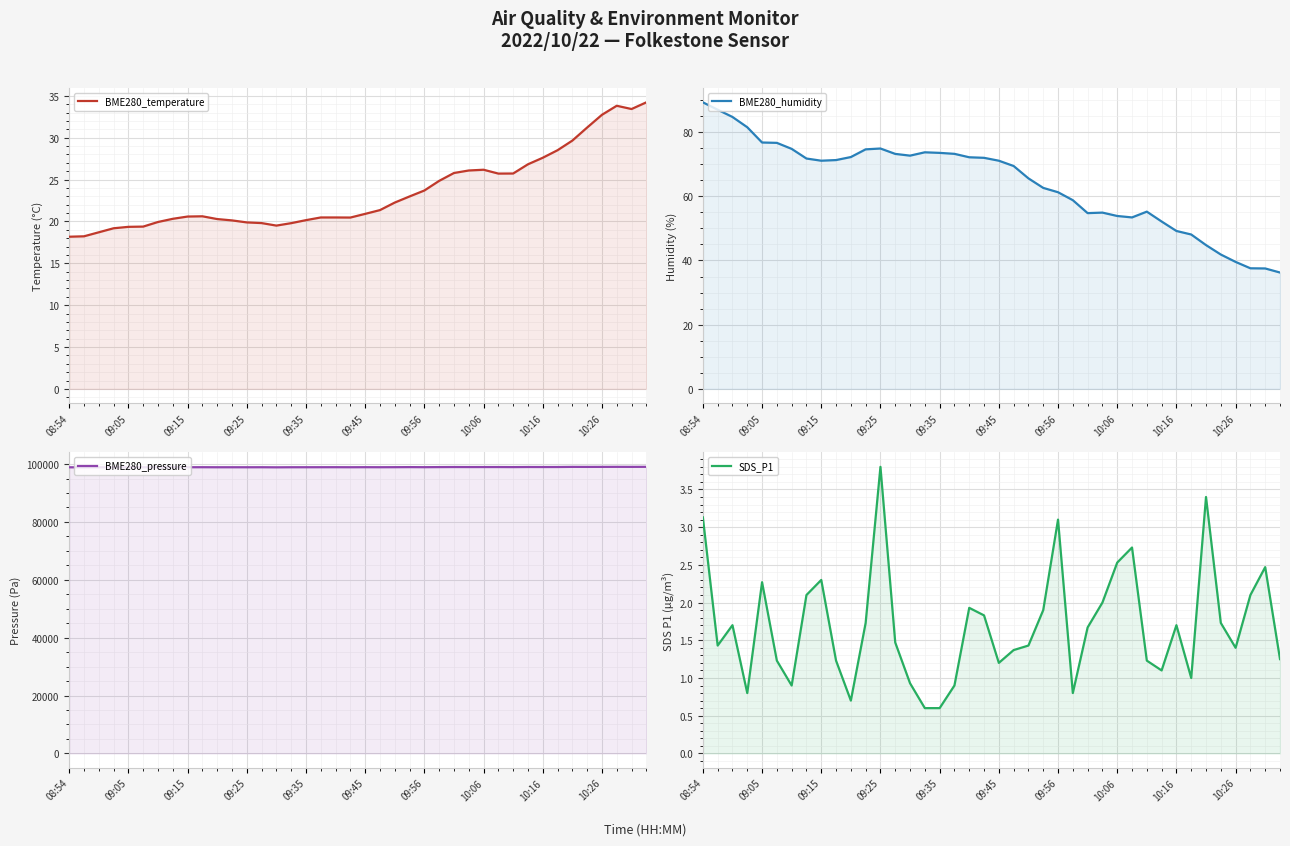

What is the value of the SDS_P1 point at the 23rd from the left?

1.4